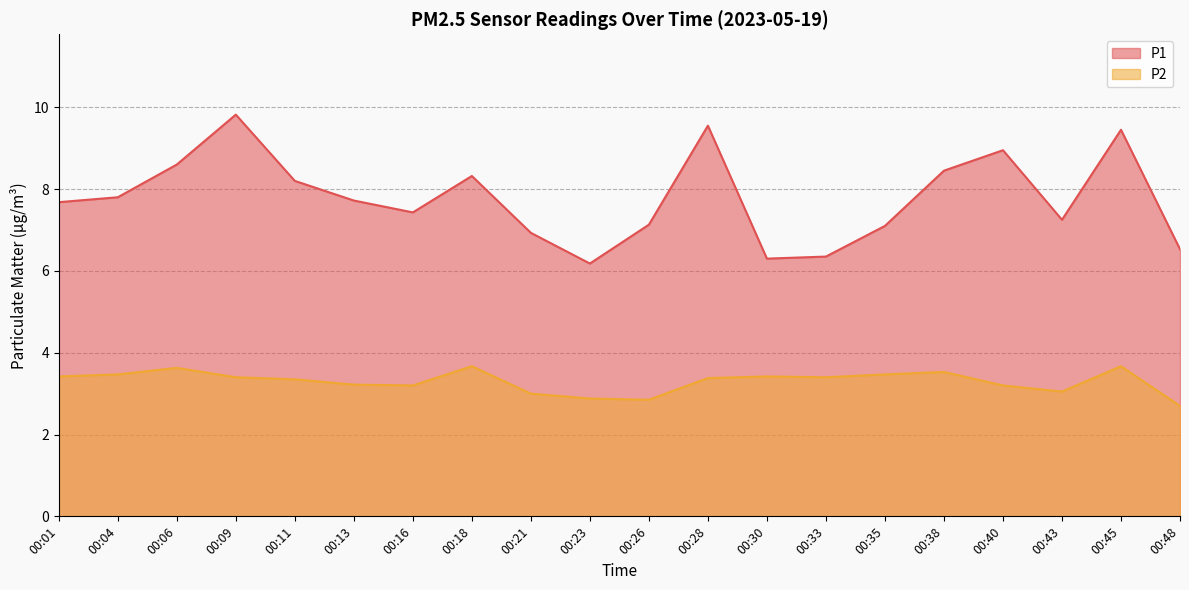

True or false: P2 has more than 0 interior local peaks.

True